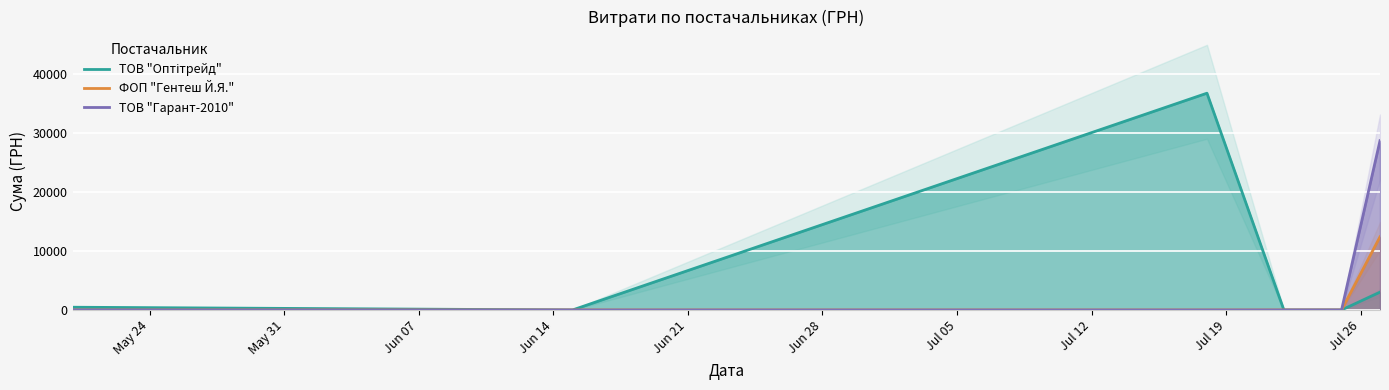

What is the value of the ТОВ "Оптітрейд" point at the 6th from the left?

3017